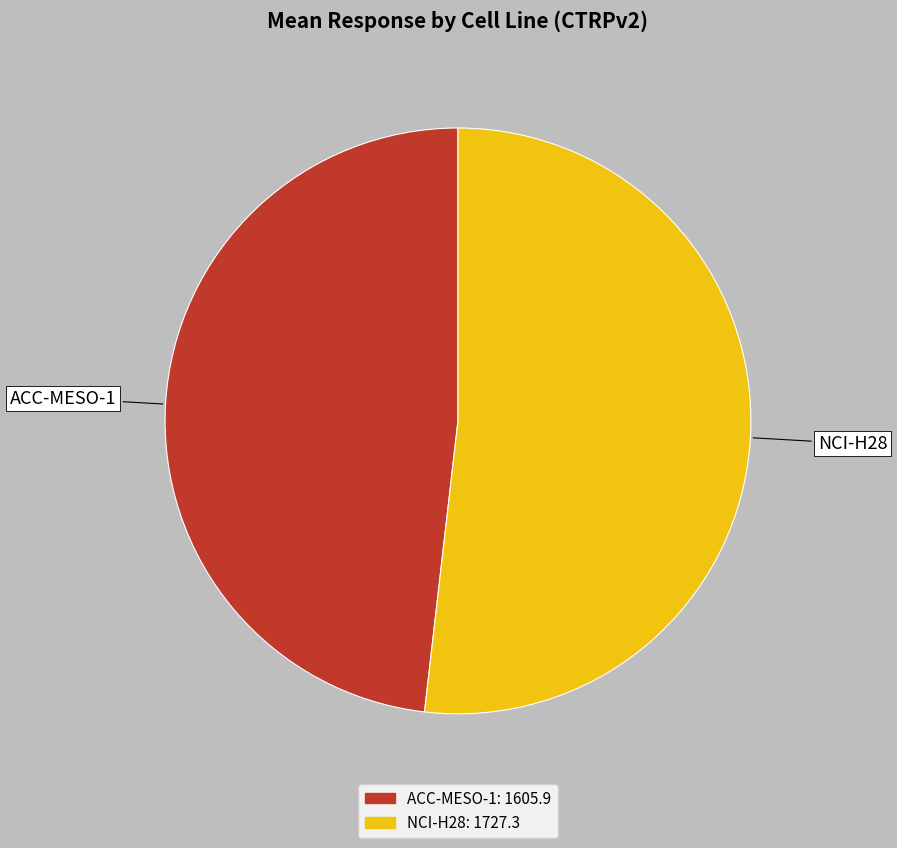

Rank the categories by value from lowest to highest.

ACC-MESO-1, NCI-H28